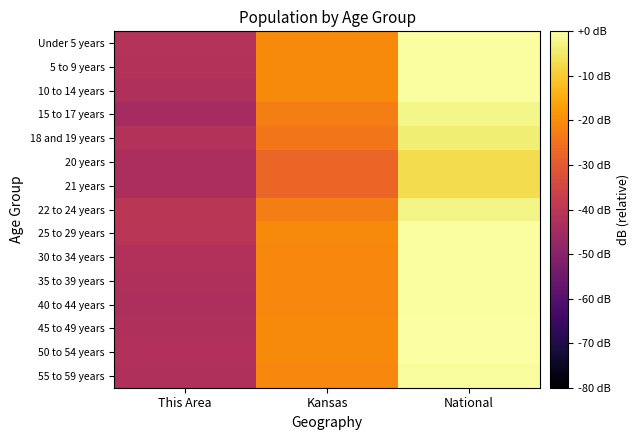

Rank the series by their maximum value, from highest to lowest.

45 to 49 years, 50 to 54 years, 25 to 29 years, 40 to 44 years, 10 to 14 years, 5 to 9 years, Under 5 years, 35 to 39 years, 30 to 34 years, 55 to 59 years, 15 to 17 years, 22 to 24 years, 18 and 19 years, 20 years, 21 years